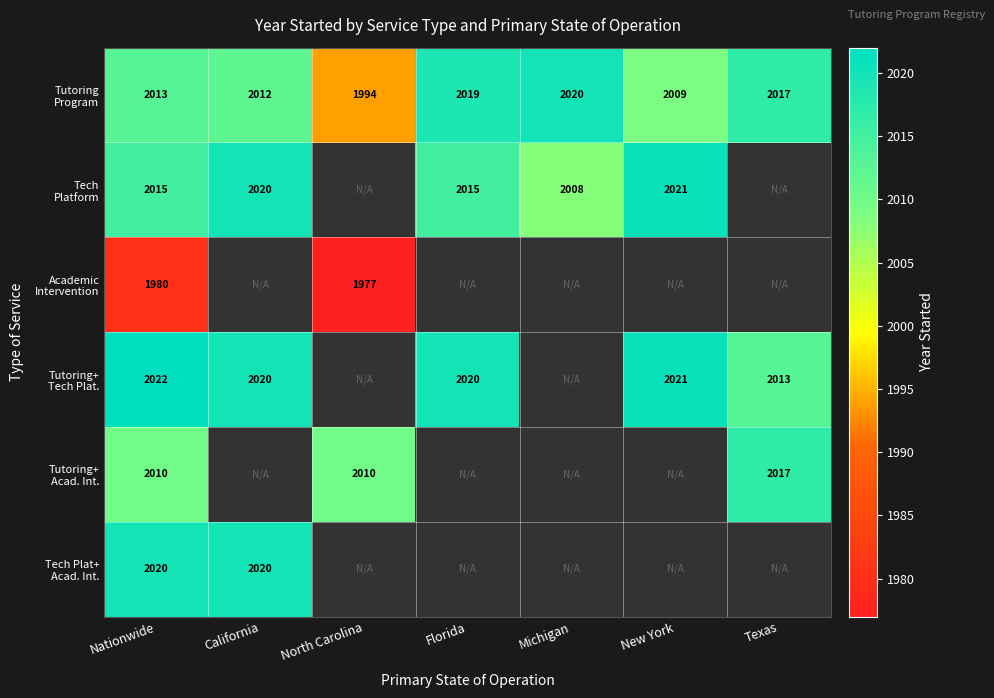

What is the difference between the highest and lowest values at Nationwide?

42